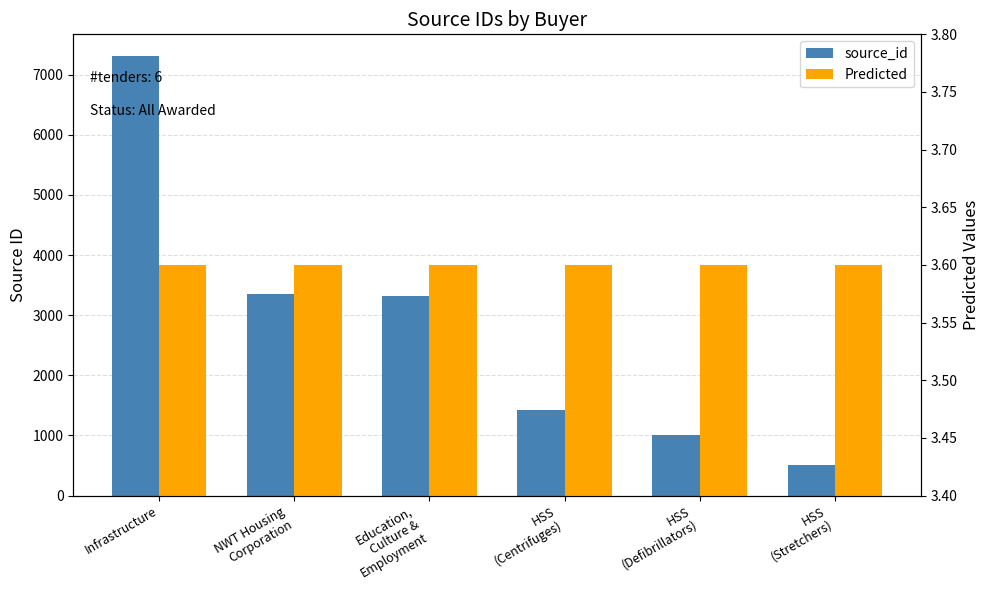

At how many categories does at least one series exceed 4078?

1